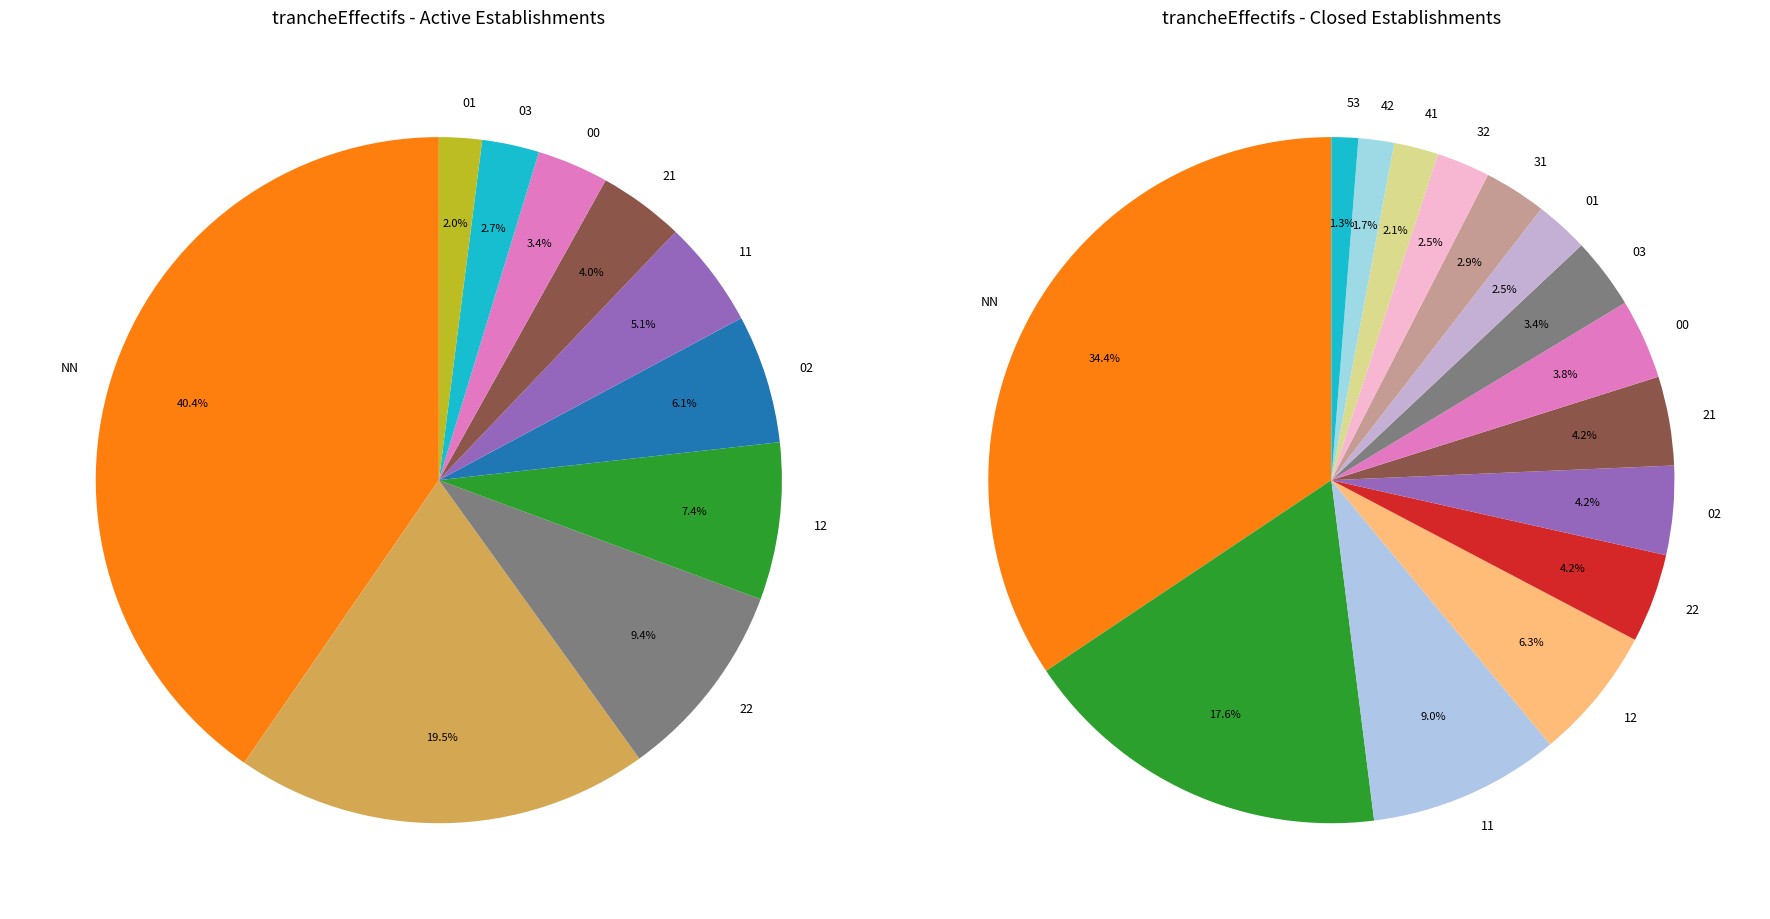

Combined, do  and 00 account for over 50%?

No